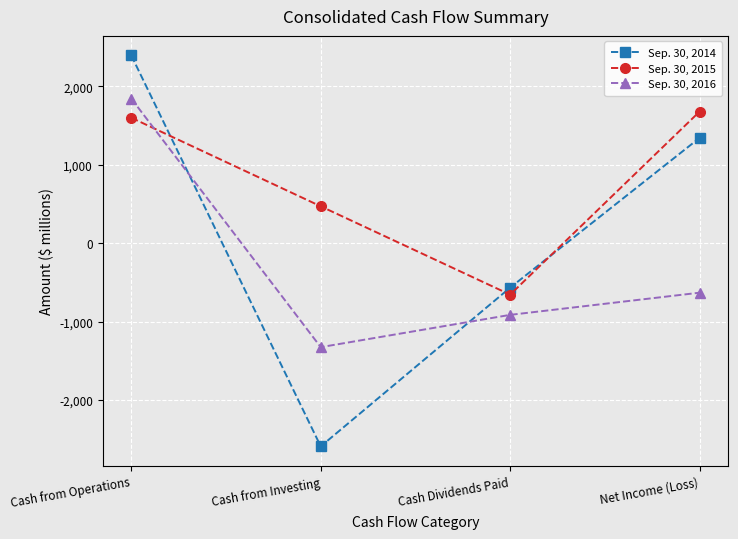

At which category is the sum across all series the highest?

Cash from Operations